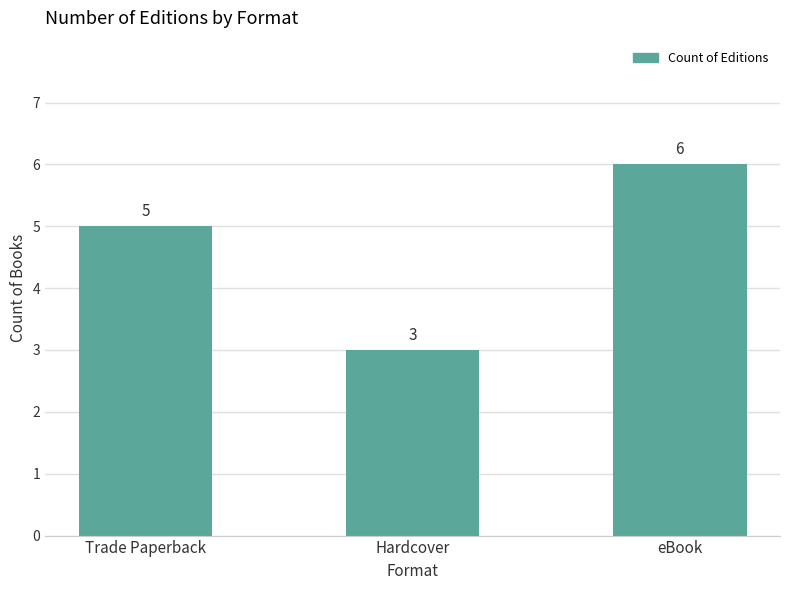

Rank the categories by value from lowest to highest.

Hardcover, Trade Paperback, eBook